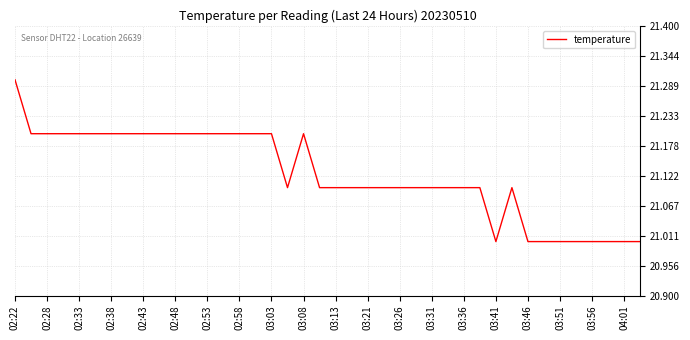

What is the maximum value shown in the chart?

21.3